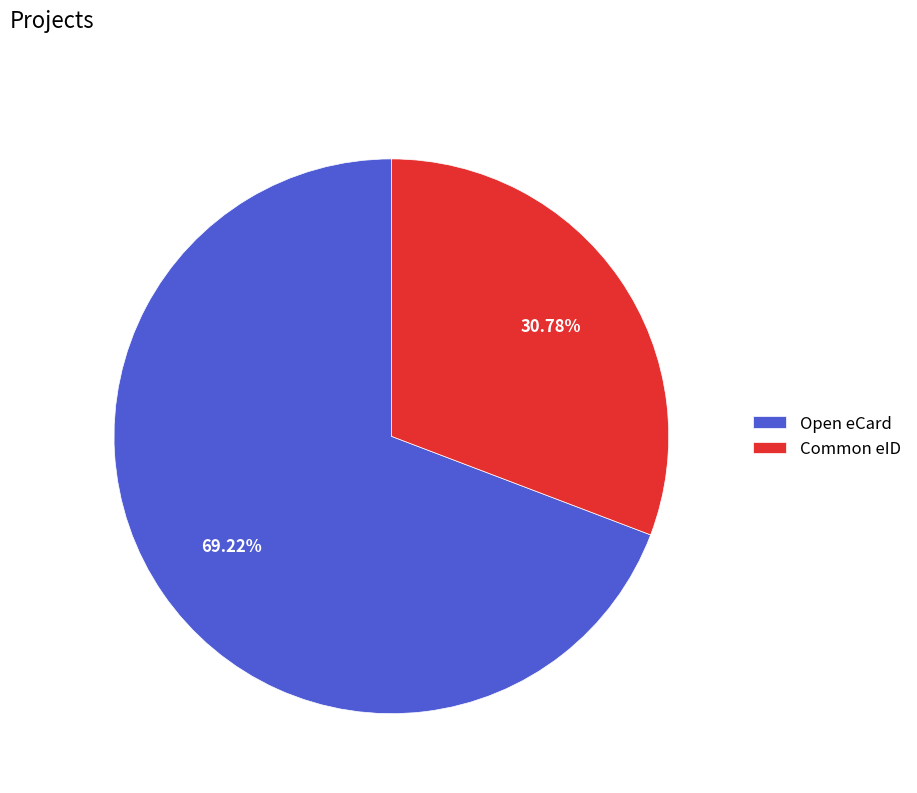

What is the largest slice in the pie chart?

Open eCard